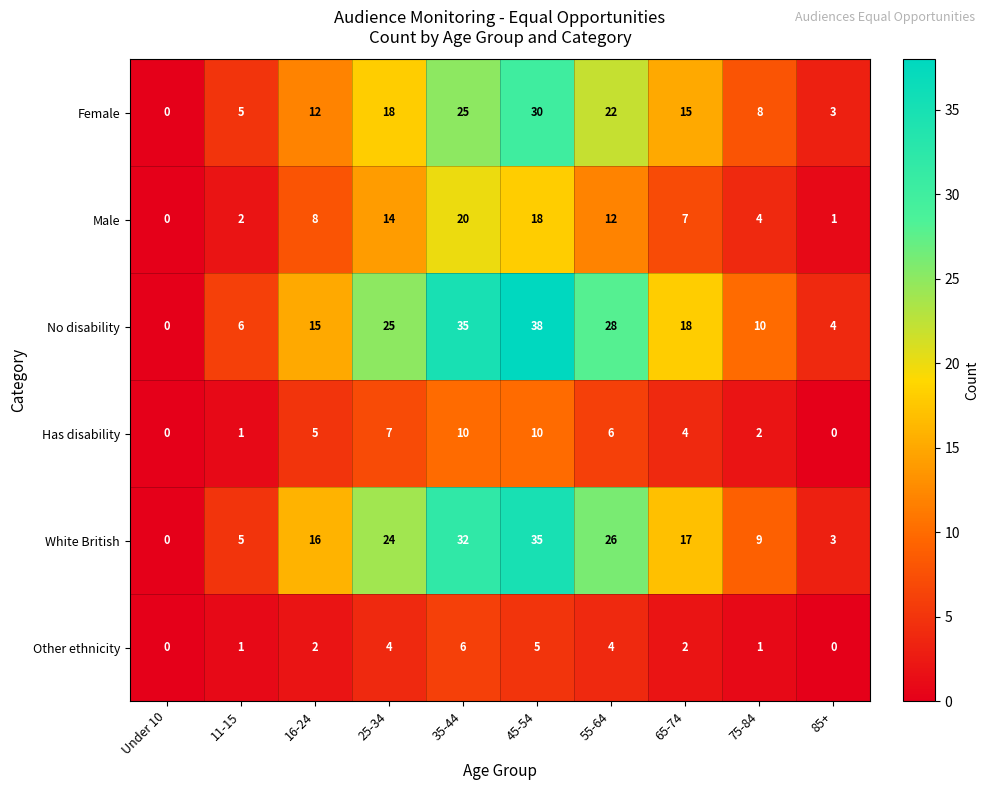

The White British series shows 9 at 16-24. True or false?

False